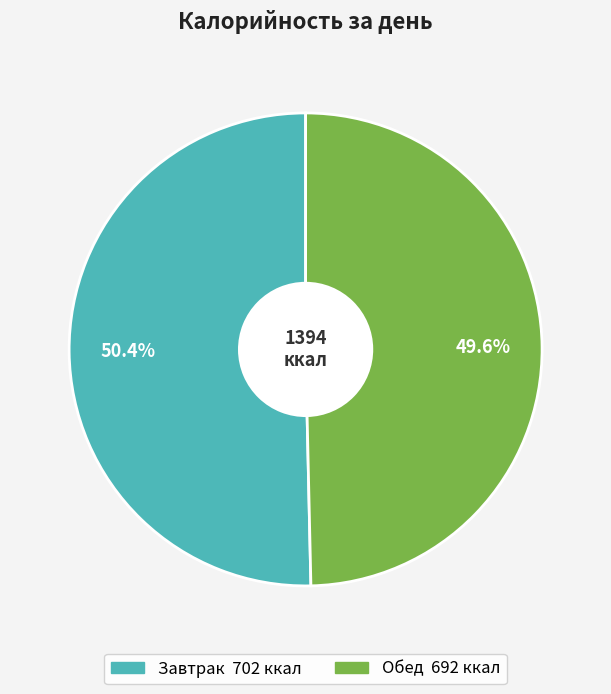

What is the largest slice in the pie chart?

Завтрак